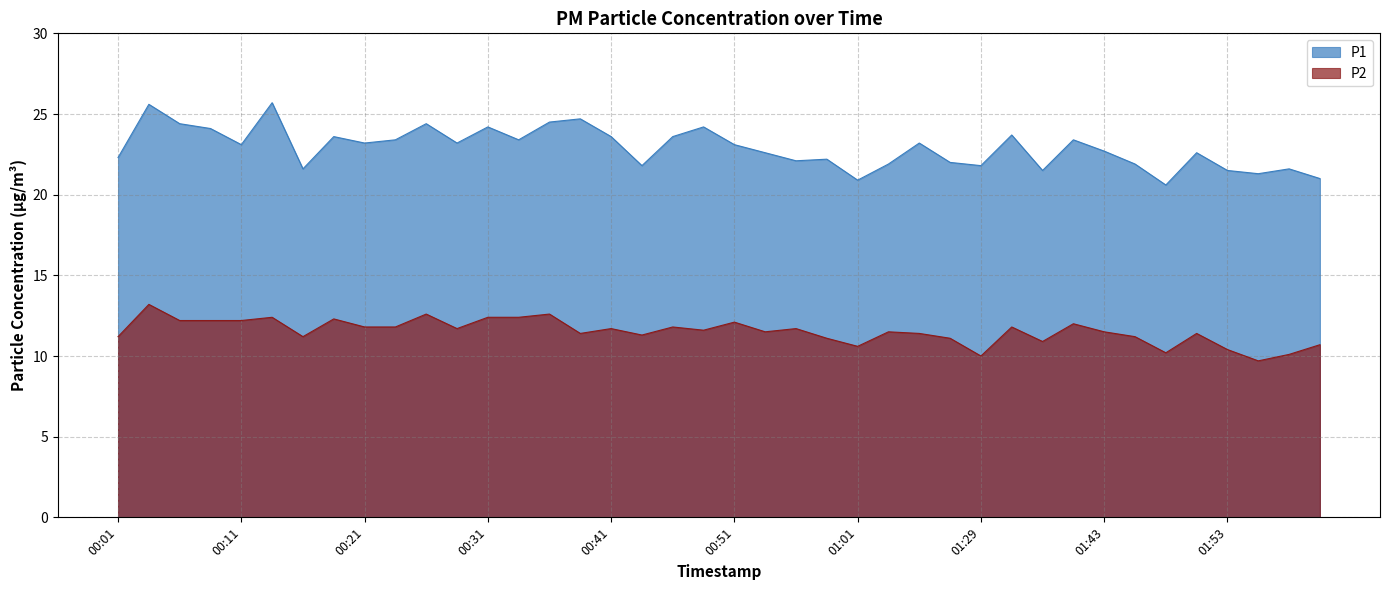

At which category does P2 reach its first local valley?

00:16